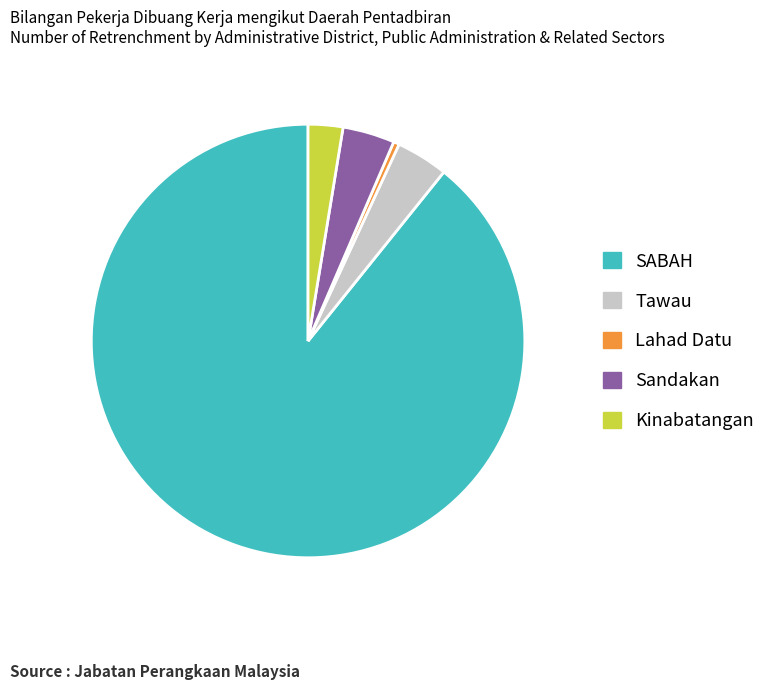

Which slice is the smallest?

Lahad Datu